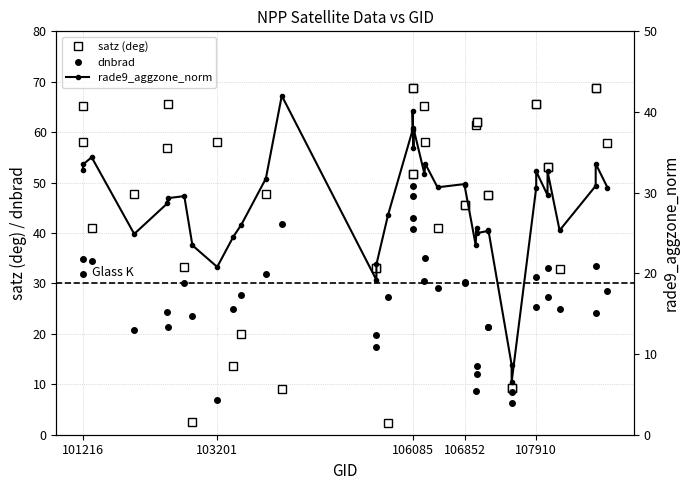

How many intersections are there between satz (deg) and rade9_aggzone_norm?

8